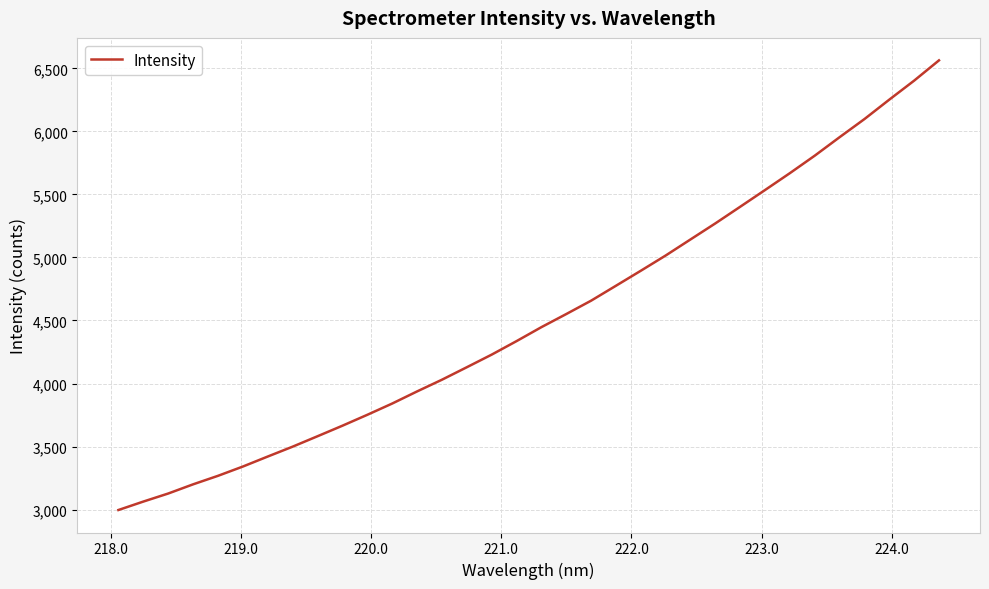

What is the difference between the maximum and second lowest values?

3500.7